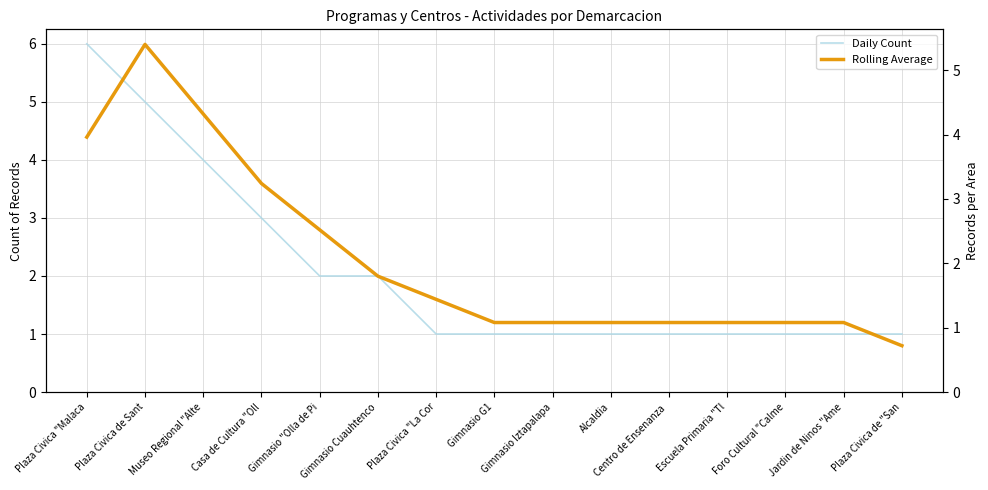

Count the number of categories in the chart.

15